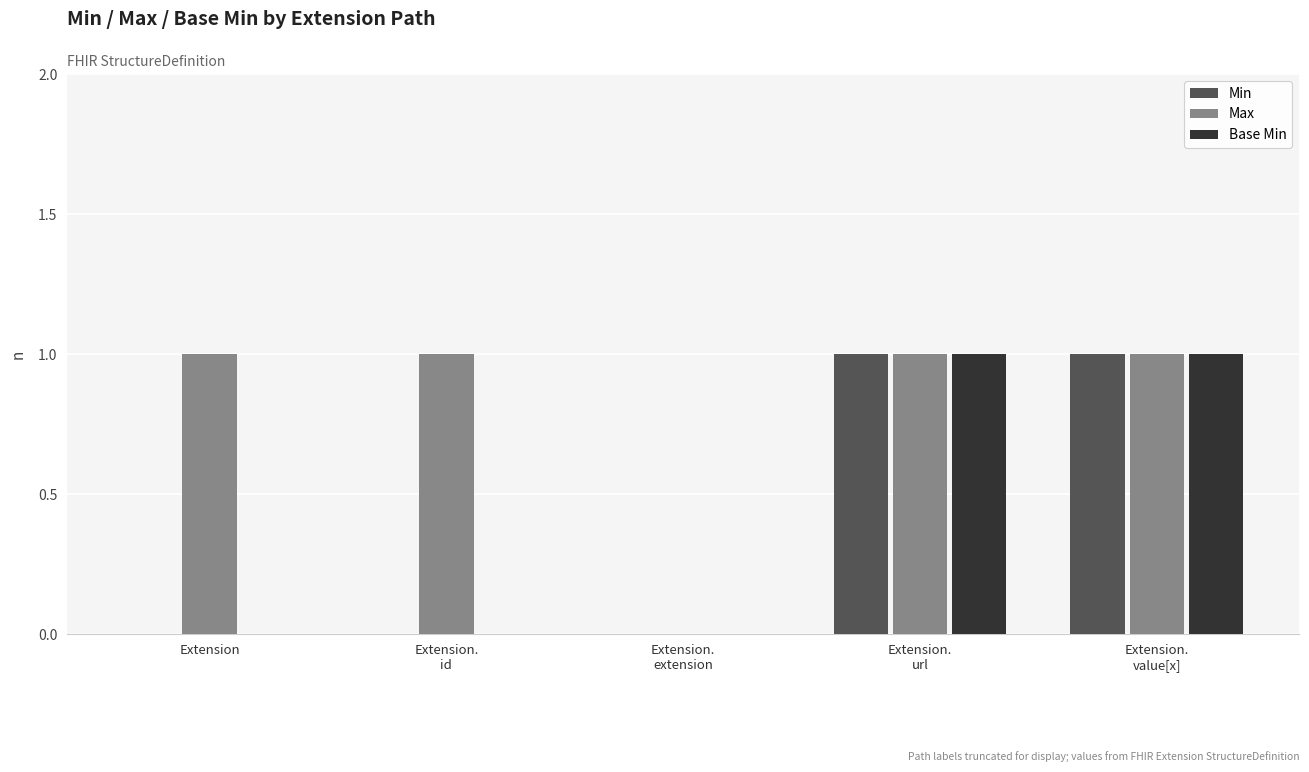

What is the sum of all Max values?

4